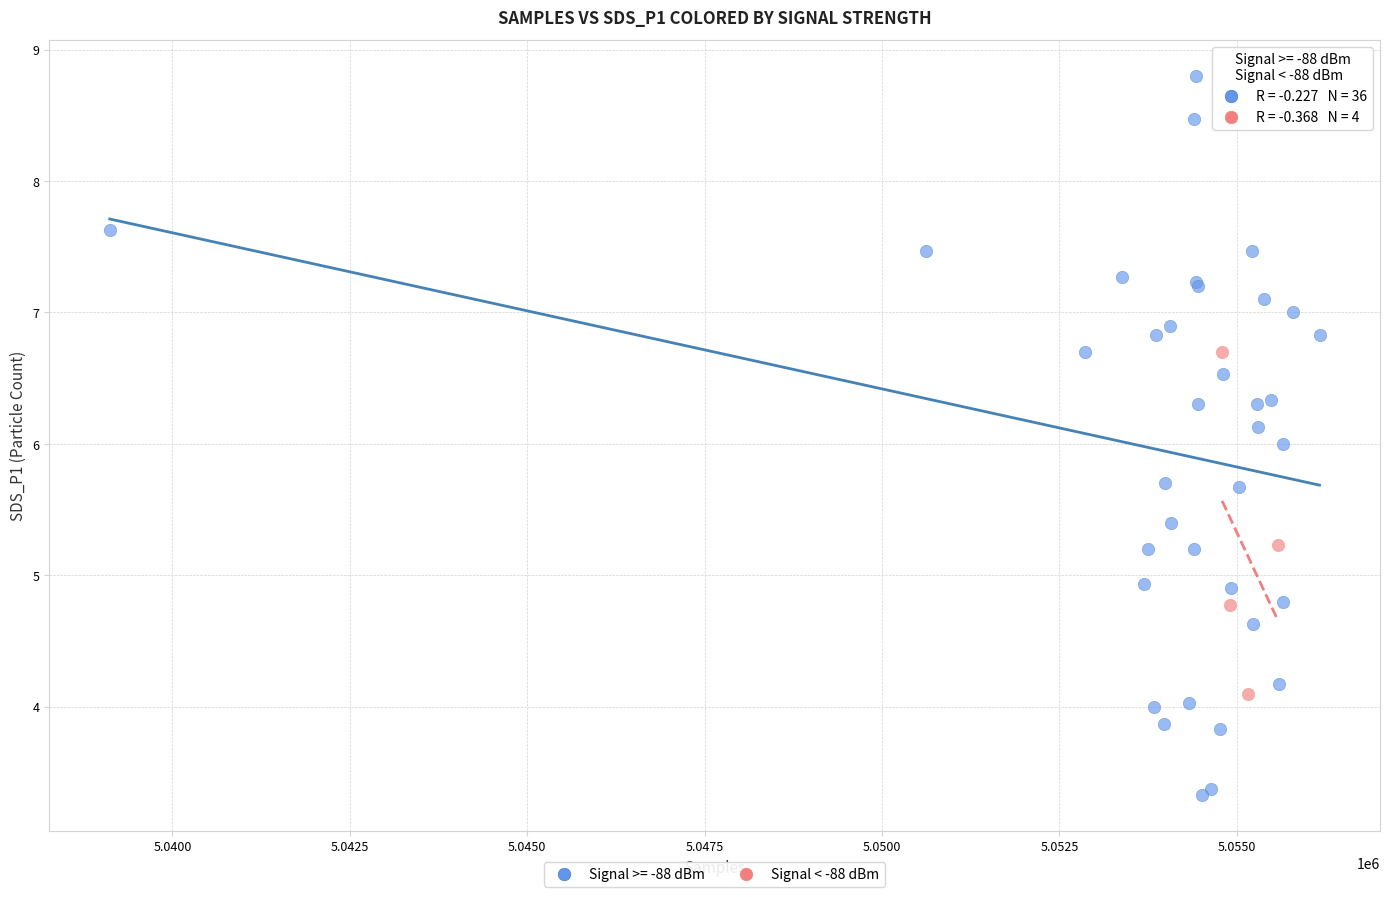

Which series reaches the minimum Y coordinate?

Signal >= -88 dBm